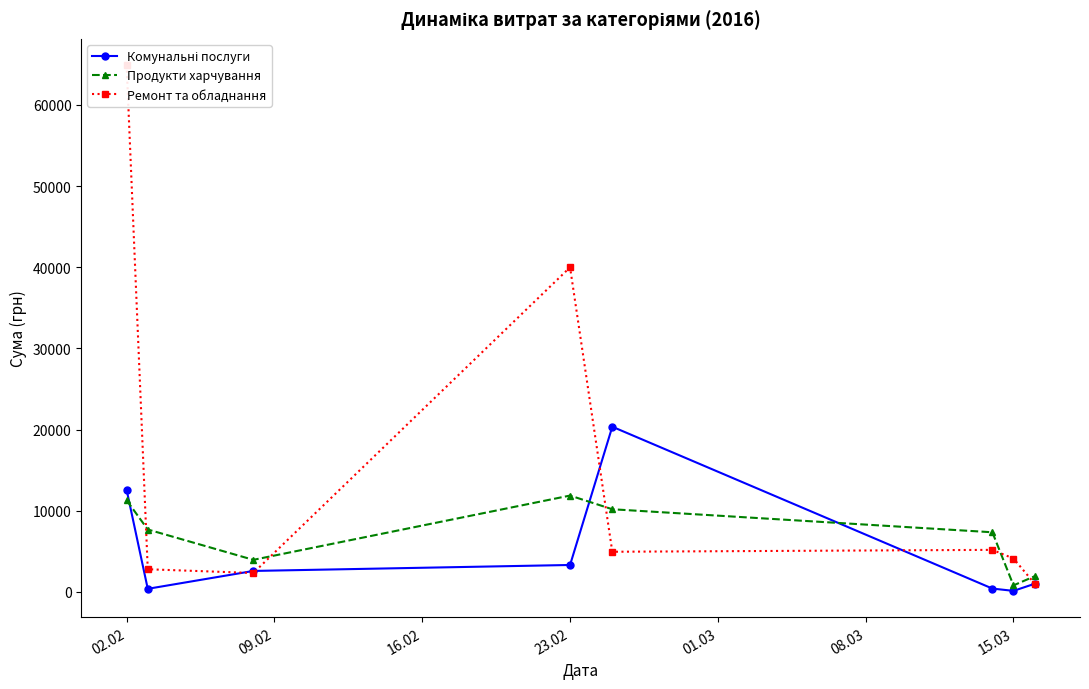

True or false: Продукти харчування has more than 2 interior local peaks.

False